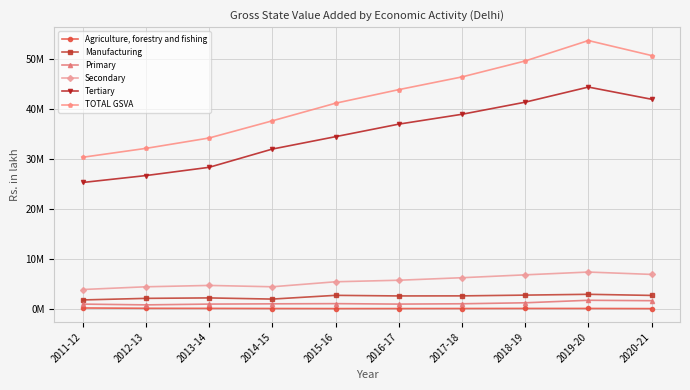

True or false: Secondary and Tertiary cross at least once.

False